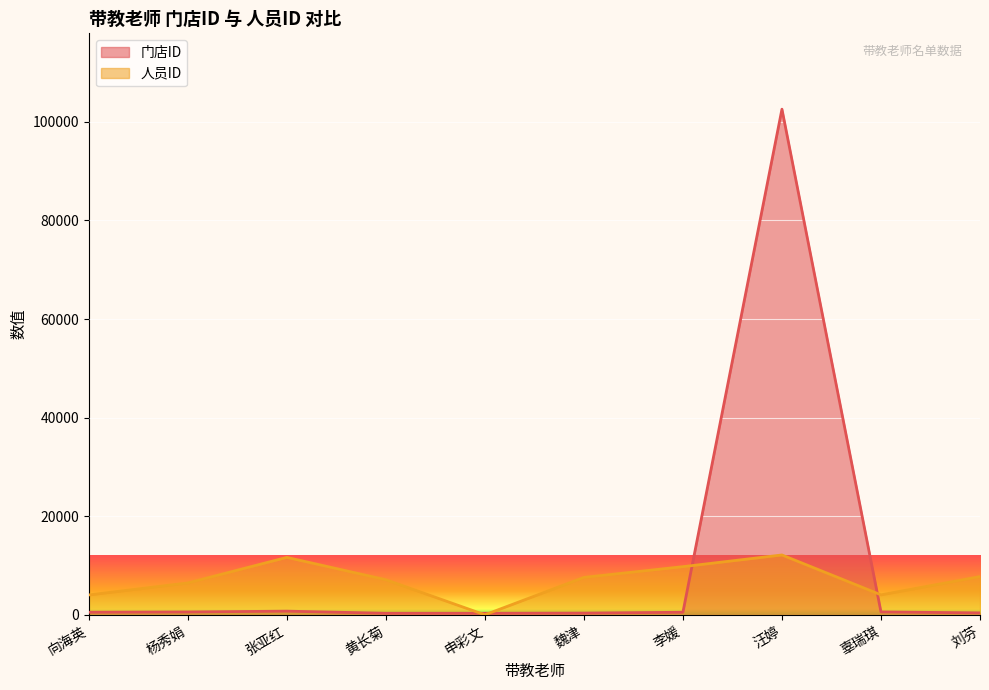

How many values in the 人员ID series are below 7583?

5